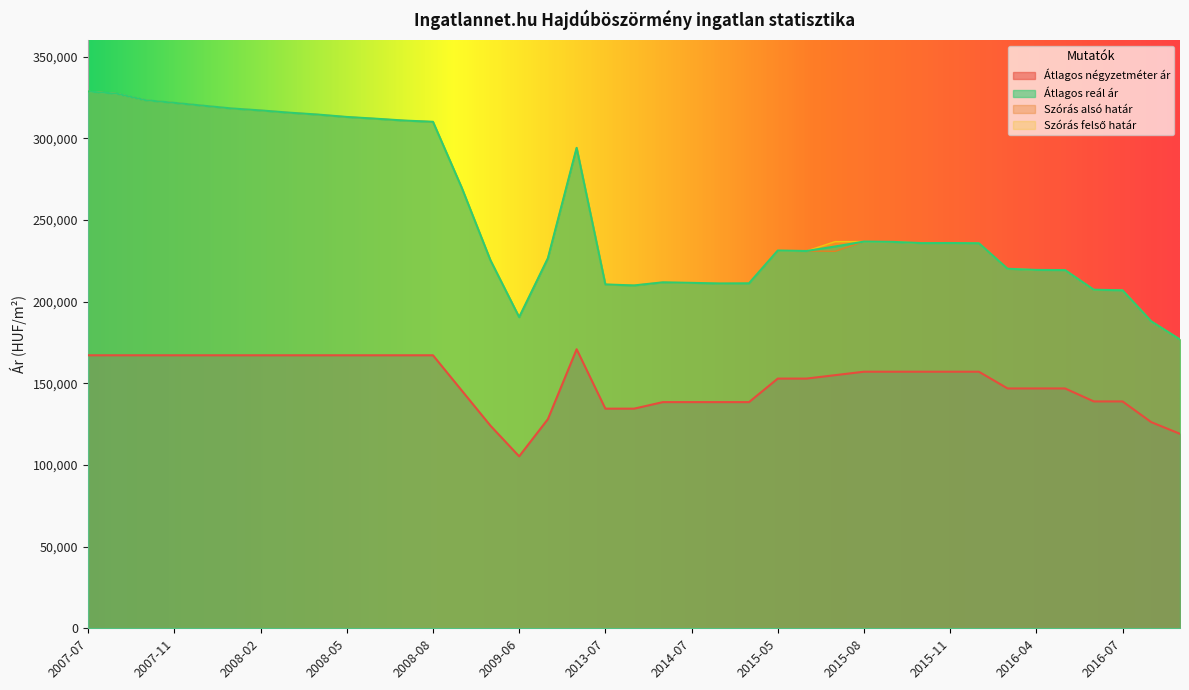

What is the difference between the Átlagos négyzetméter ár values at 2015-11 and 2016-04?

10246